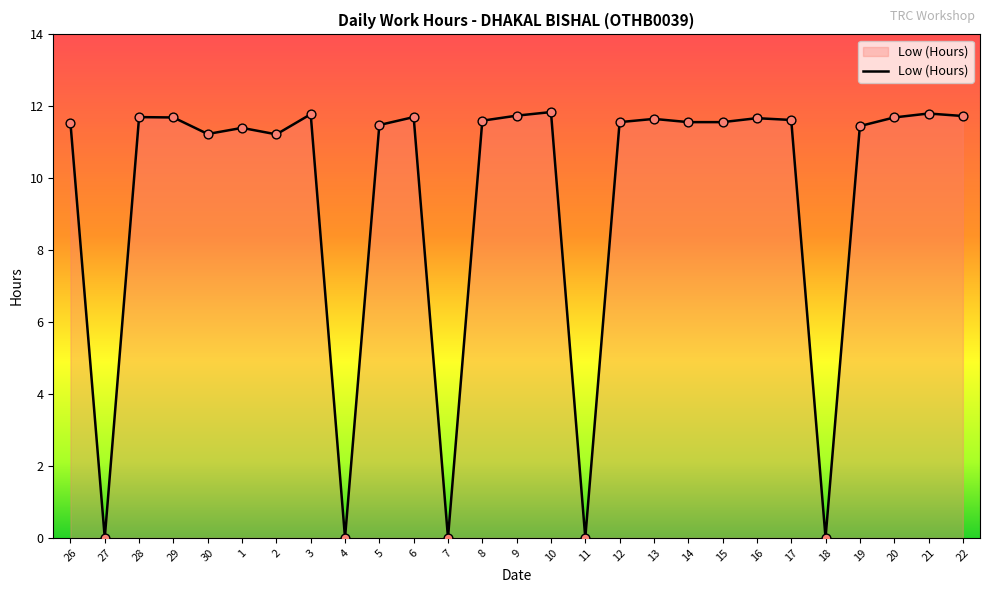

What is the change in value from 28 to 21?

+0.1